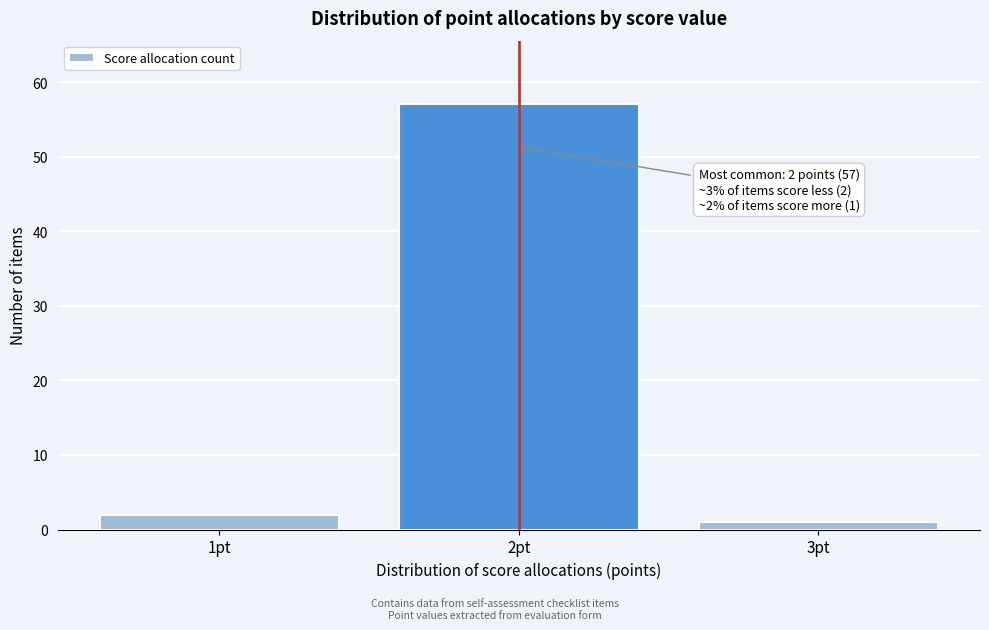

Over which range of the x-axis is the bar tallest?

1.5 to 2.5